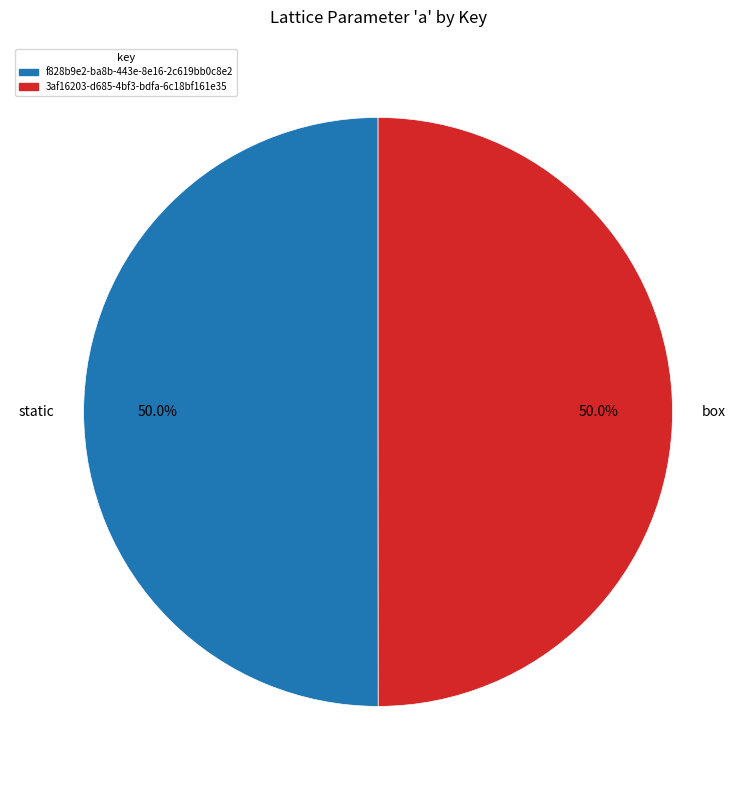

What is the ratio of the value at box to the value at static?

1.0